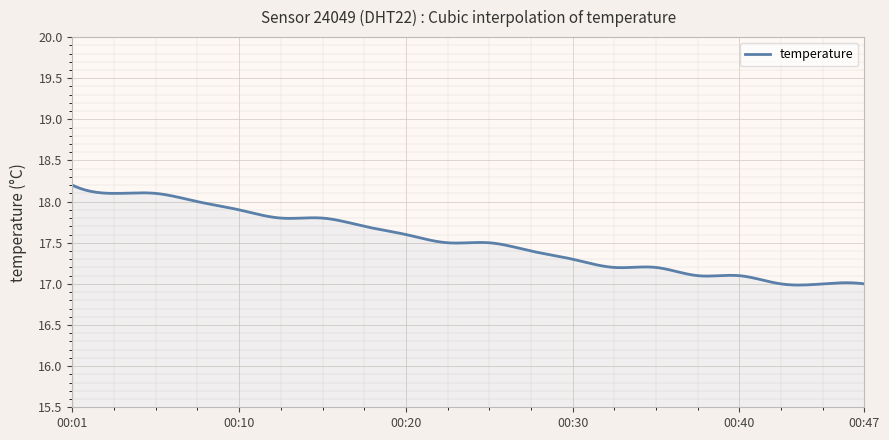

What is the greatest value displayed?

18.2